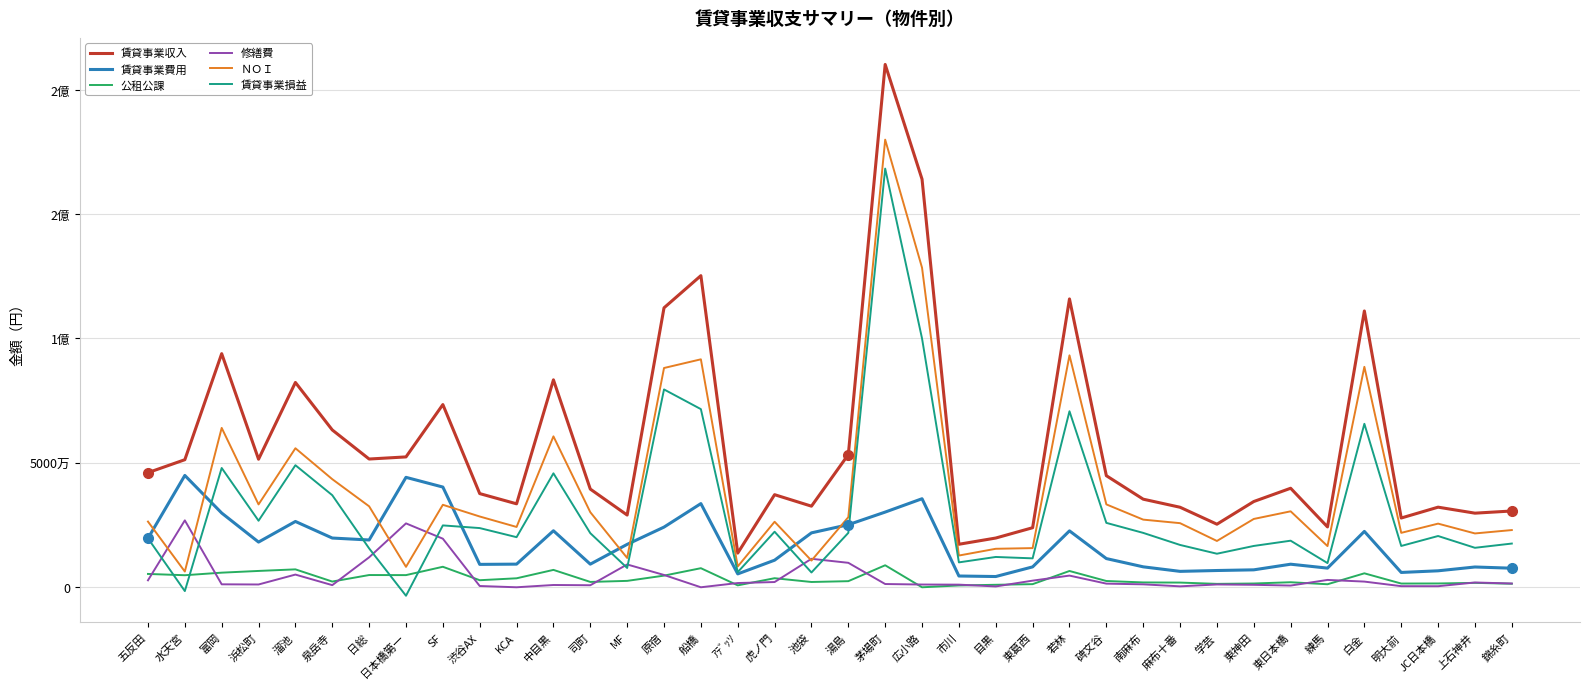

What are all the series names shown in the legend?

賃貸事業収入, 賃貸事業費用, 公租公課, 修繕費, ＮＯＩ, 賃貸事業損益